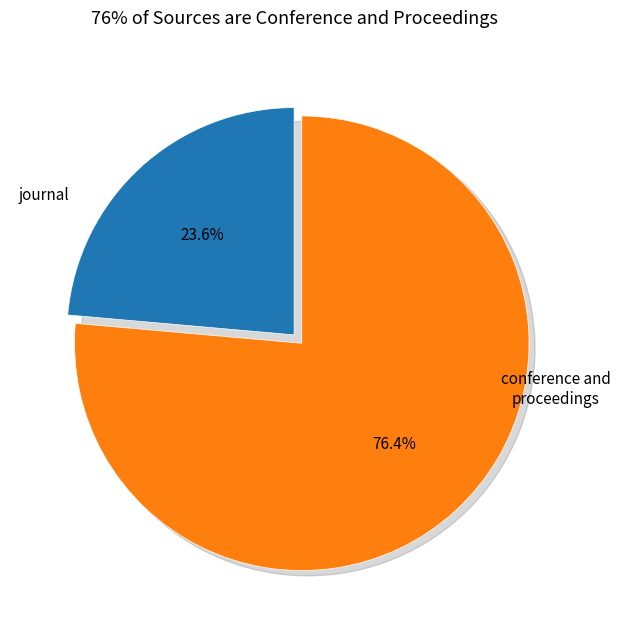

Is there any slice that represents more than half of the pie?

Yes